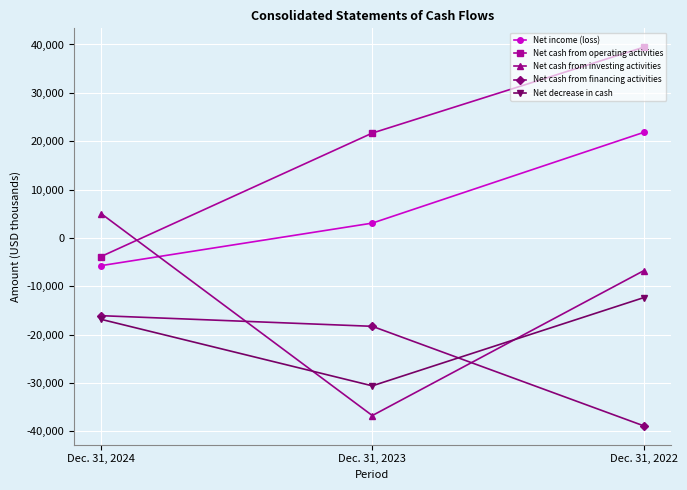

What is the total value across all series at Dec. 31, 2024?

-37543